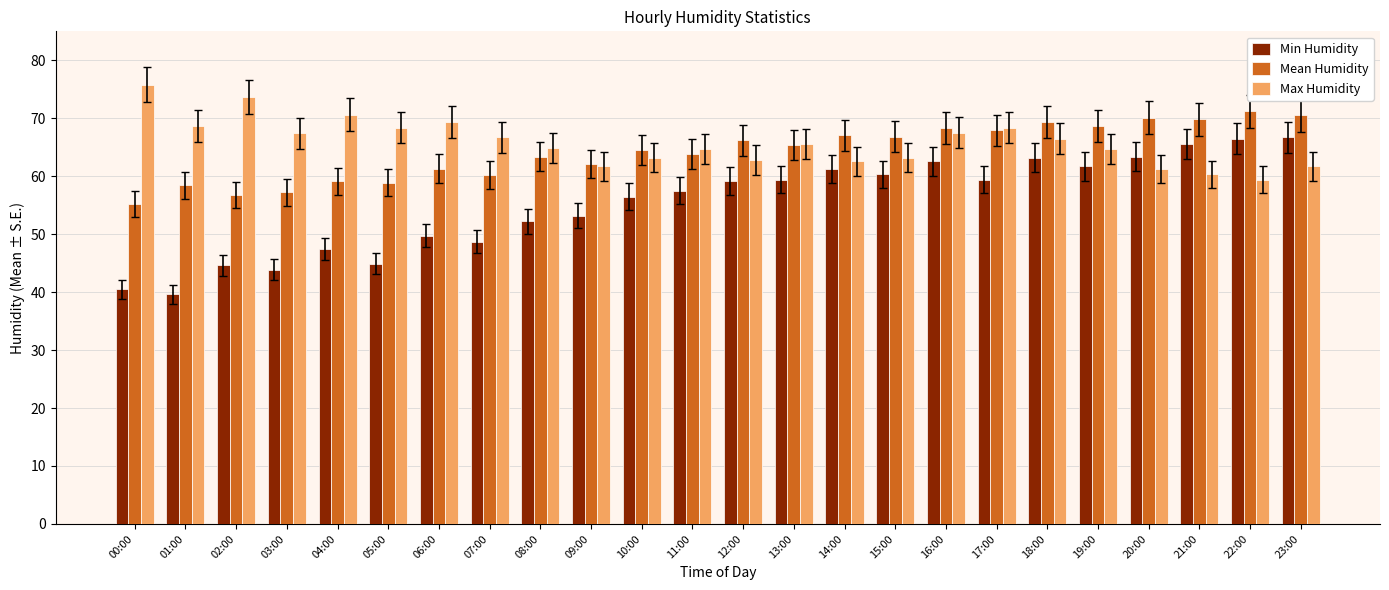

What is the minimum value for Max Humidity?

59.4